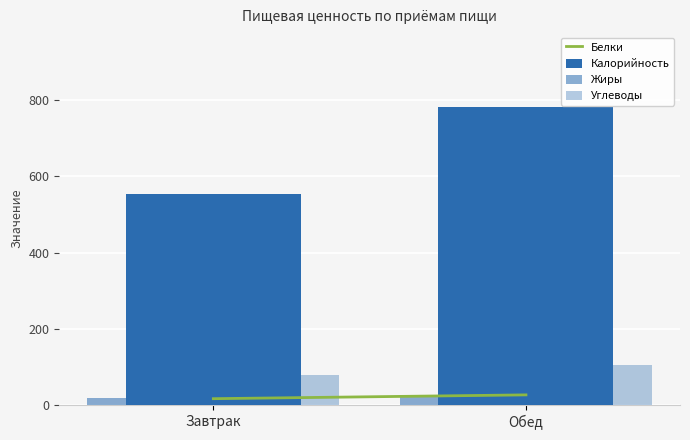

What is the label of the 2nd bar from the right?

Завтрак